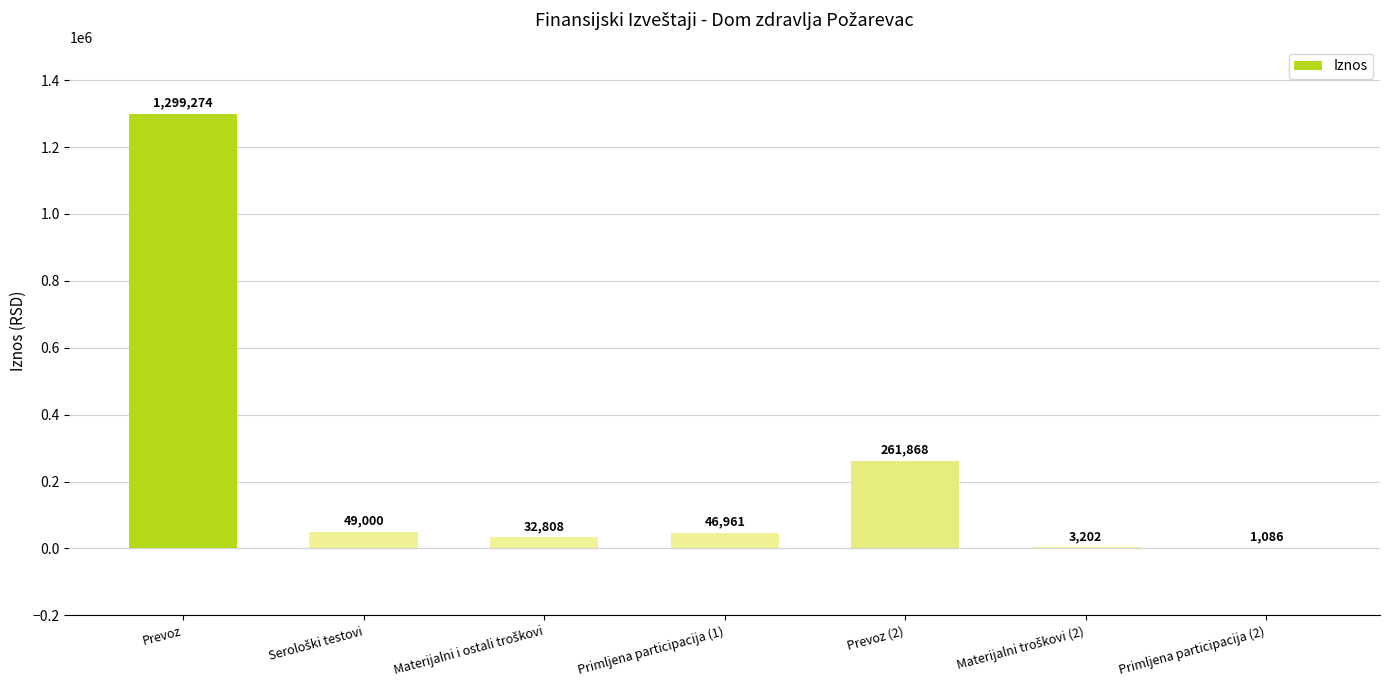

Is it true that the value at Prevoz (2) is 261867.7?

True